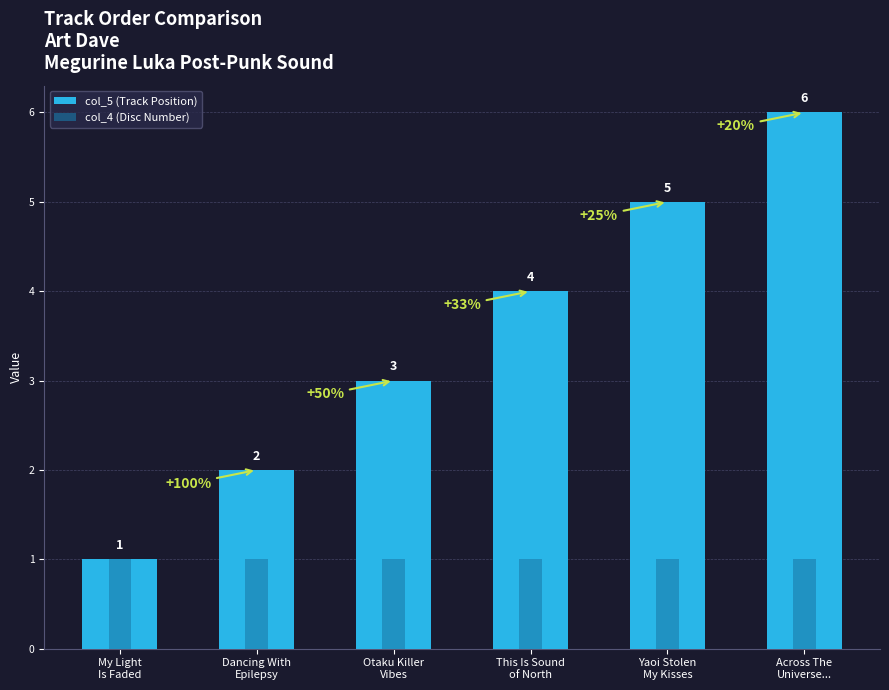

Reading left to right, transcribe all the data shown in this chart.

col_5 (Track Position): My Light
Is Faded=1	Dancing With
Epilepsy=2	Otaku Killer
Vibes=3	This Is Sound
of North=4	Yaoi Stolen
My Kisses=5	Across The
Universe...=6
col_4 (Disc Number): My Light
Is Faded=1	Dancing With
Epilepsy=1	Otaku Killer
Vibes=1	This Is Sound
of North=1	Yaoi Stolen
My Kisses=1	Across The
Universe...=1